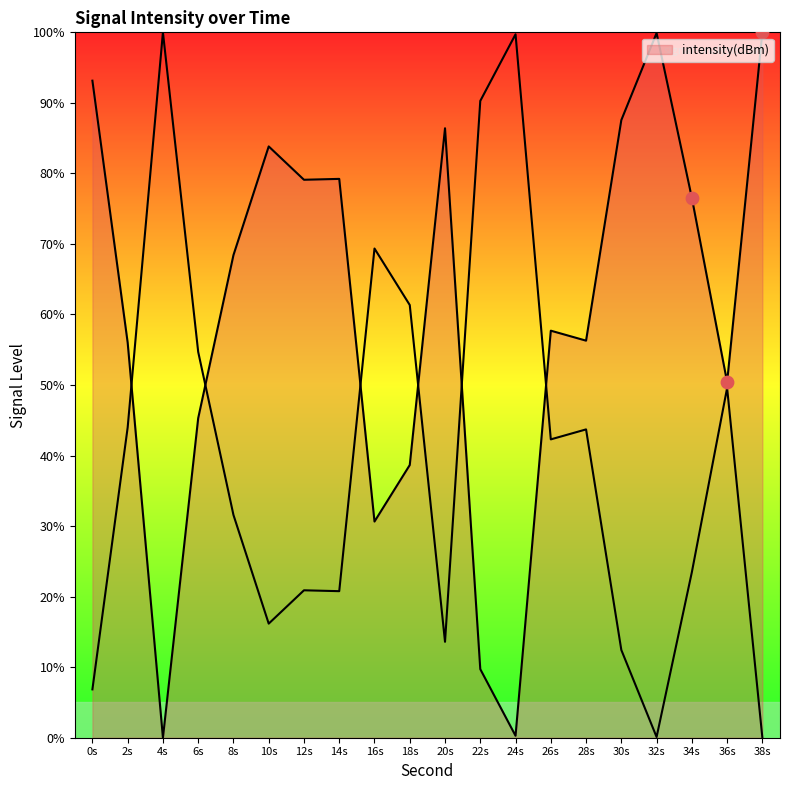

Approximately how many times larger is the value at 2s compared to 14s?

0.7